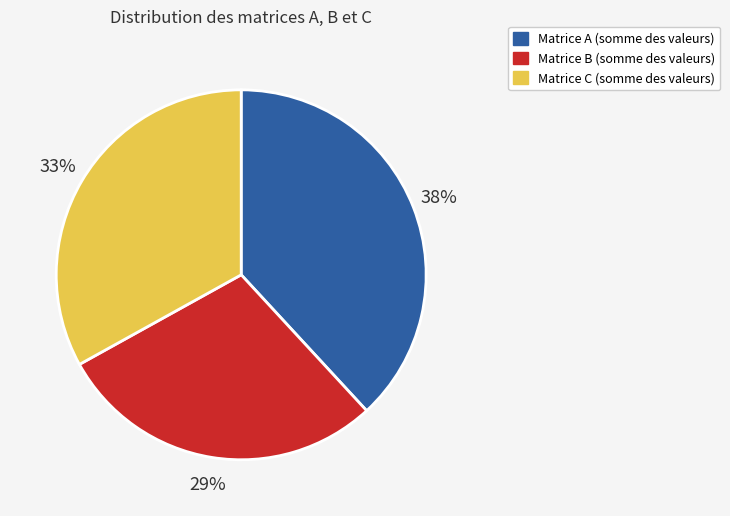

How many slices are in this pie chart?

3